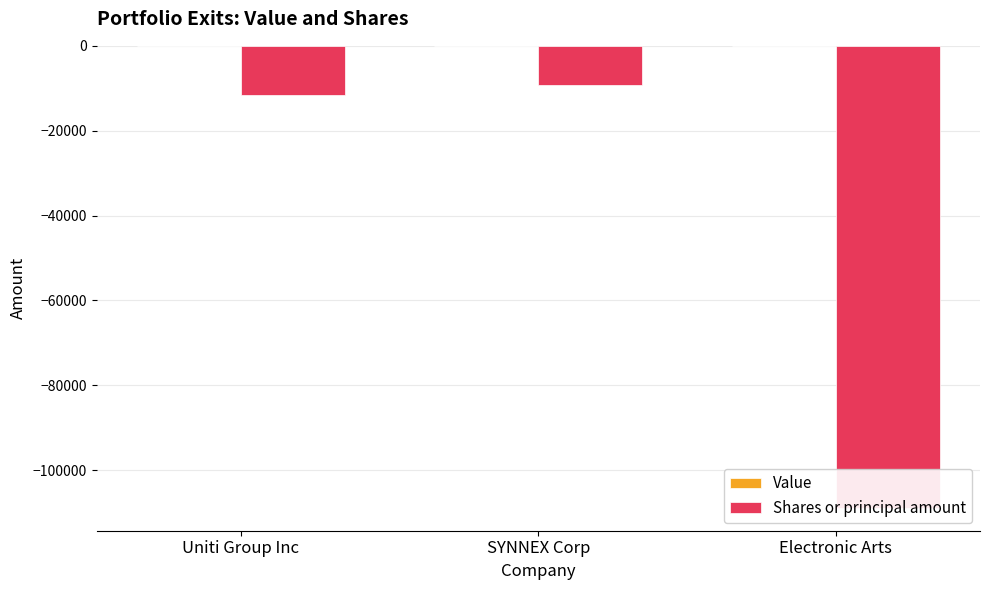

What is the label of the 2nd bar from the right?

SYNNEX Corp